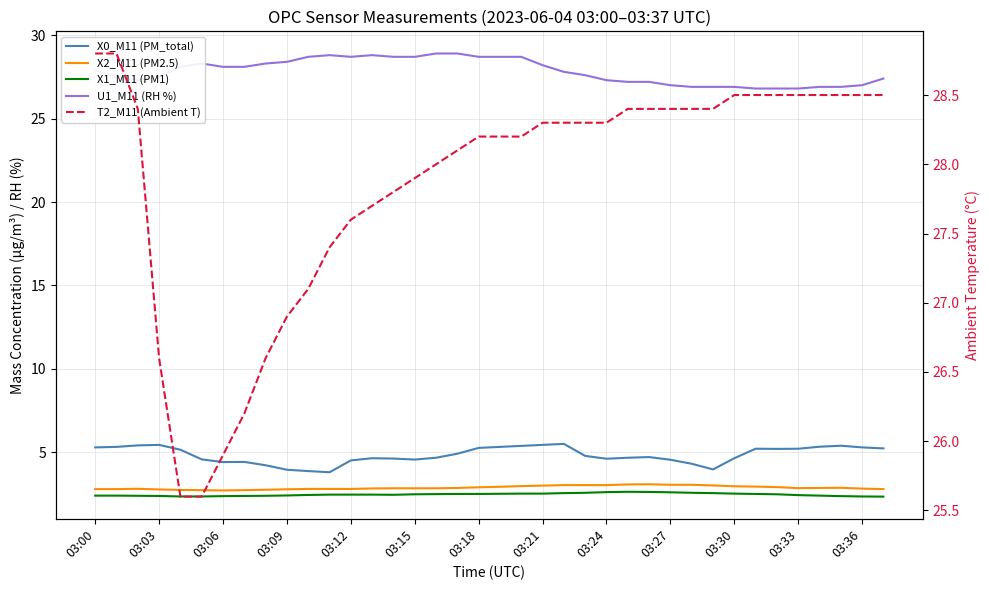

What is the total value across all series at 34?

66.0